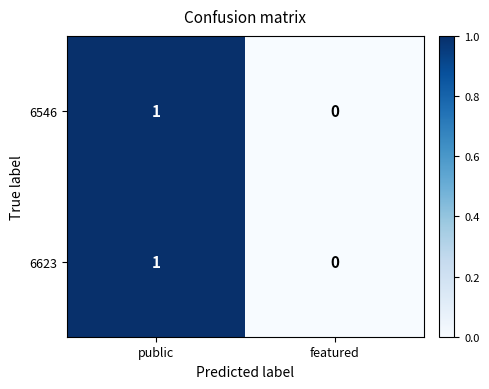

Where is 6623 nearest to the value 0?

featured